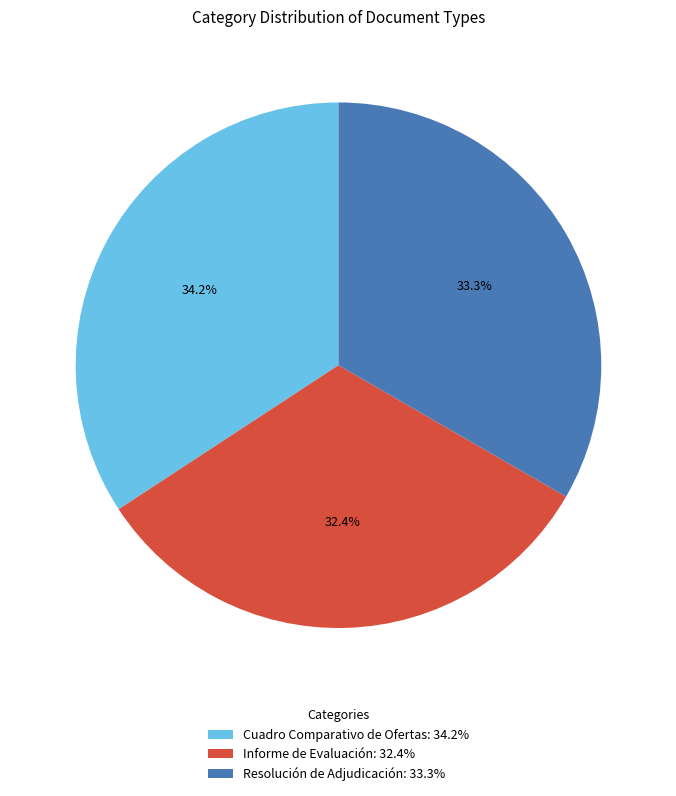

True or false: Resolución de Adjudicación accounts for 33% of the total.

True